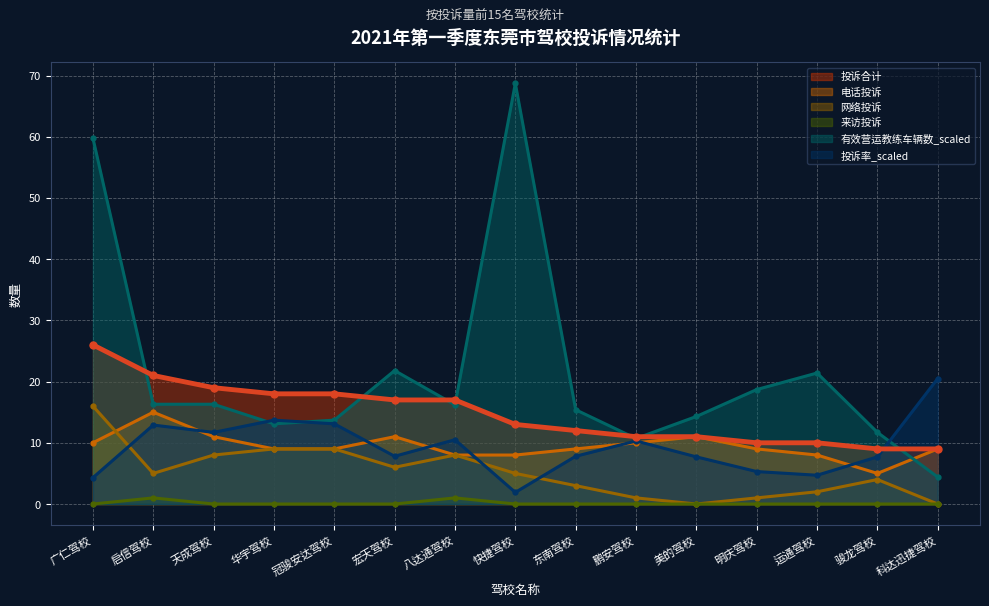

Which series has the largest total across all categories?

有效营运教练车辆数_scaled